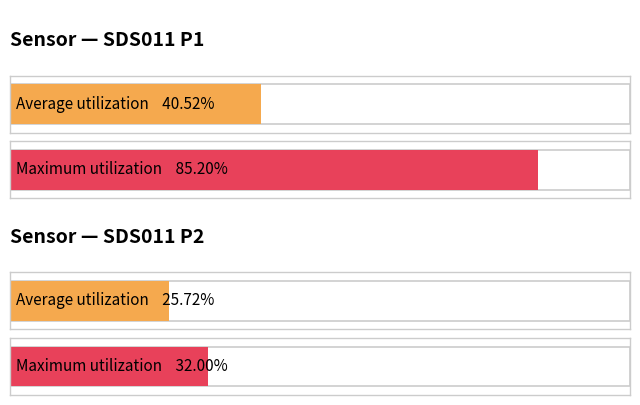

Does the chart contain any negative values?

No